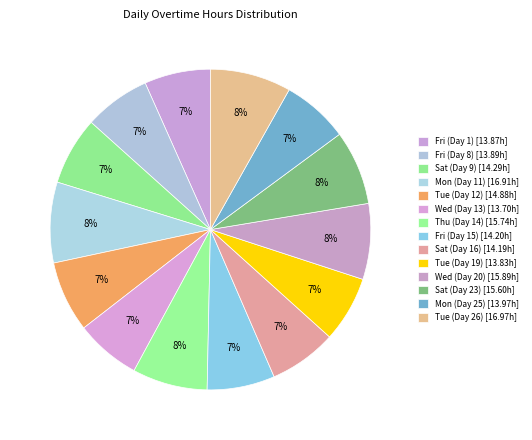

How many segments does this pie chart have?

14